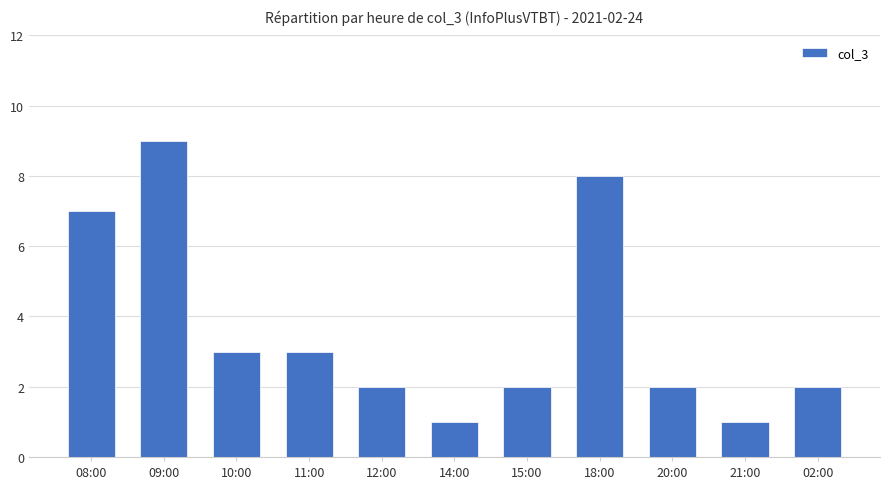

The value at 12:00 is 3. True or false?

False